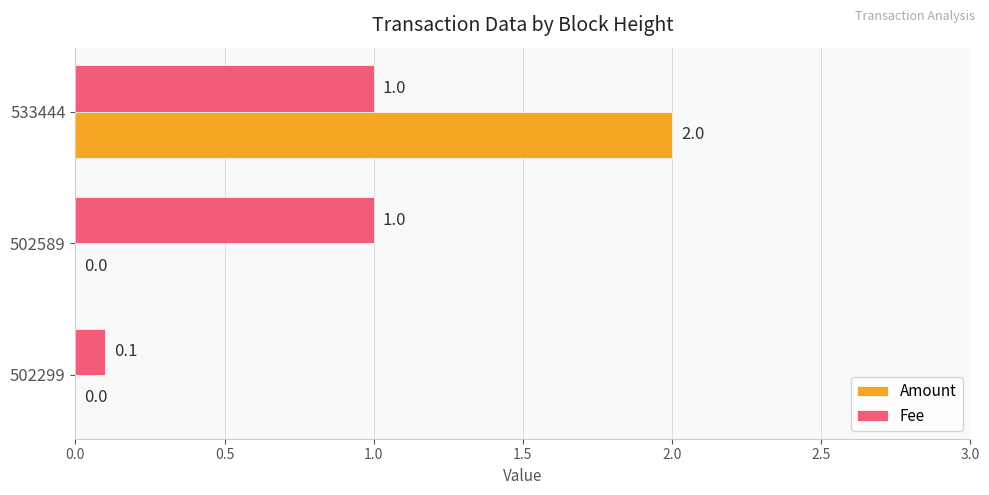

The Amount series shows 0.0 at 502589. True or false?

True